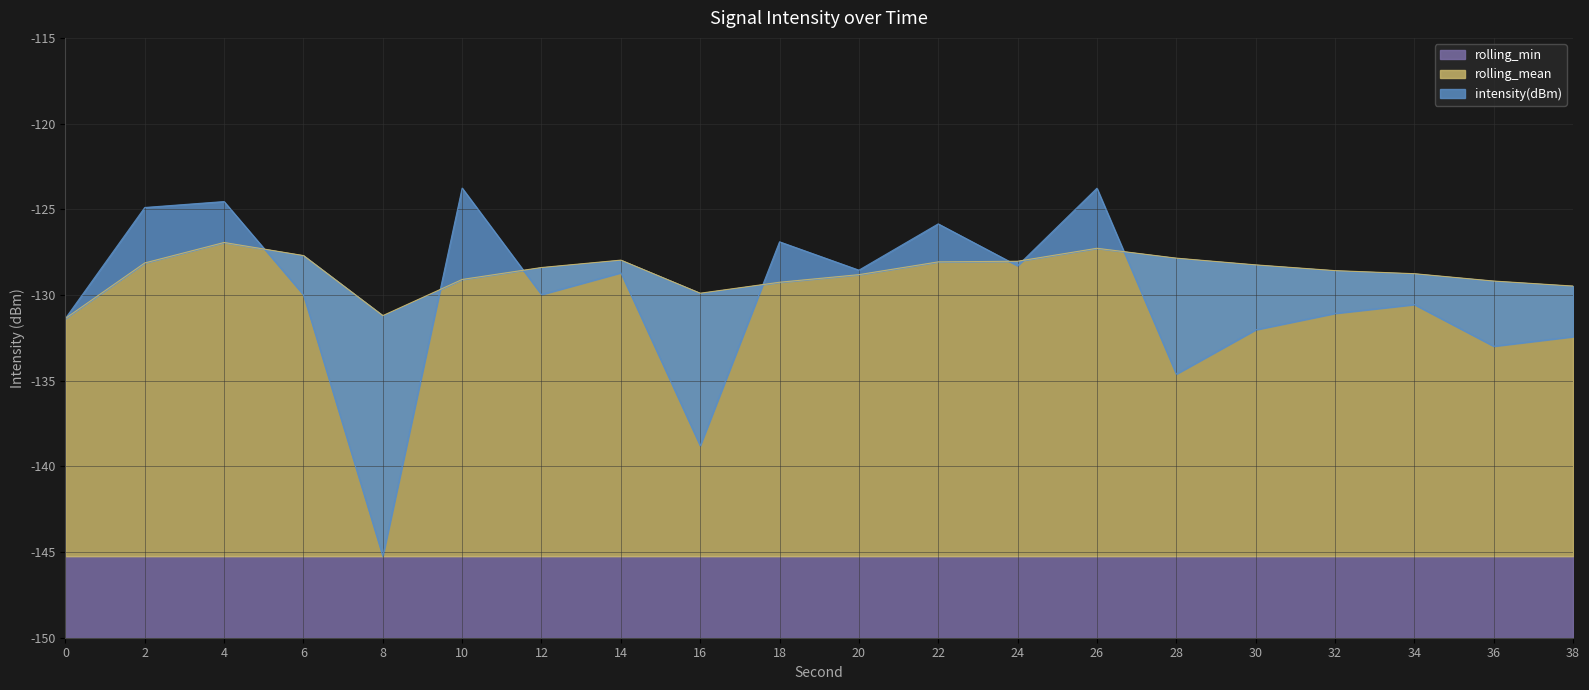

True or false: rolling_mean has a value of -128.1 at 2.

True